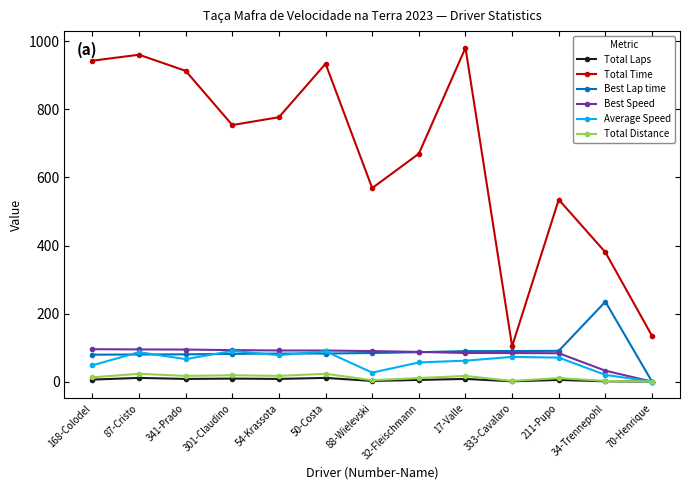

True or false: Total Time and Total Distance cross at least once.

False